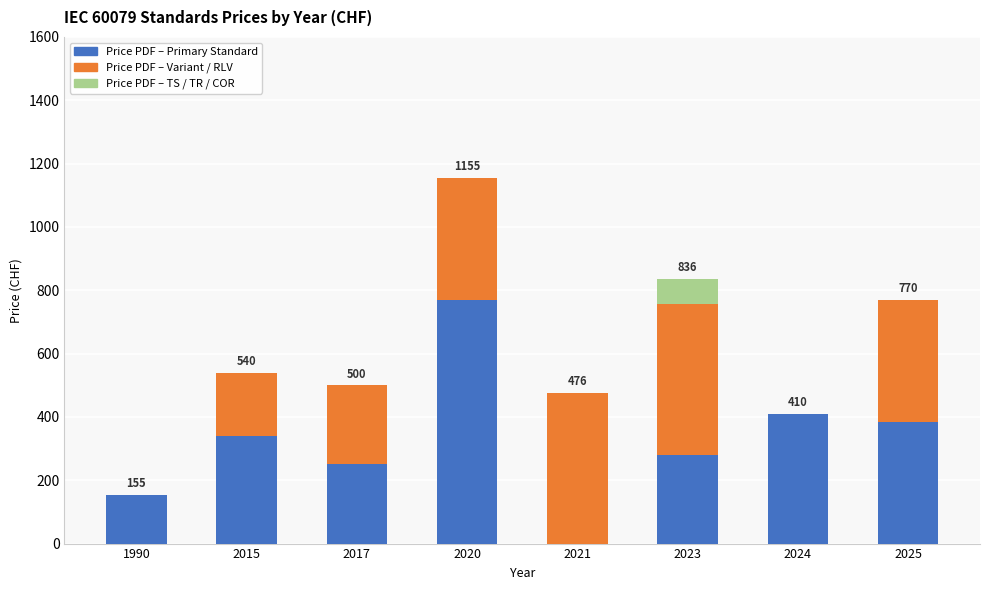

At which category is the sum across all series the highest?

2020